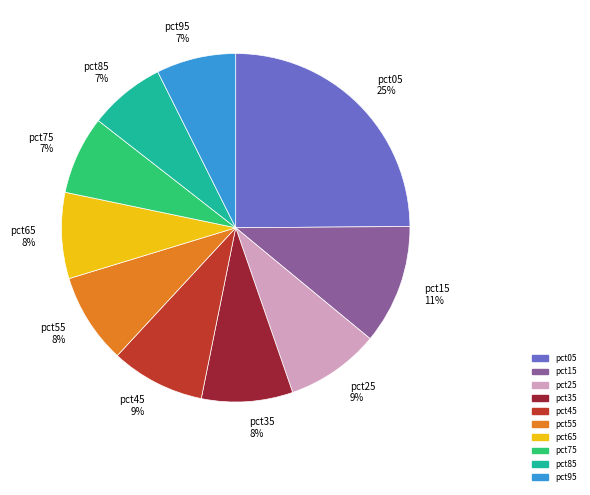

To the nearest percent, what is the difference between the pct65 and pct85 slice percentages?

1%